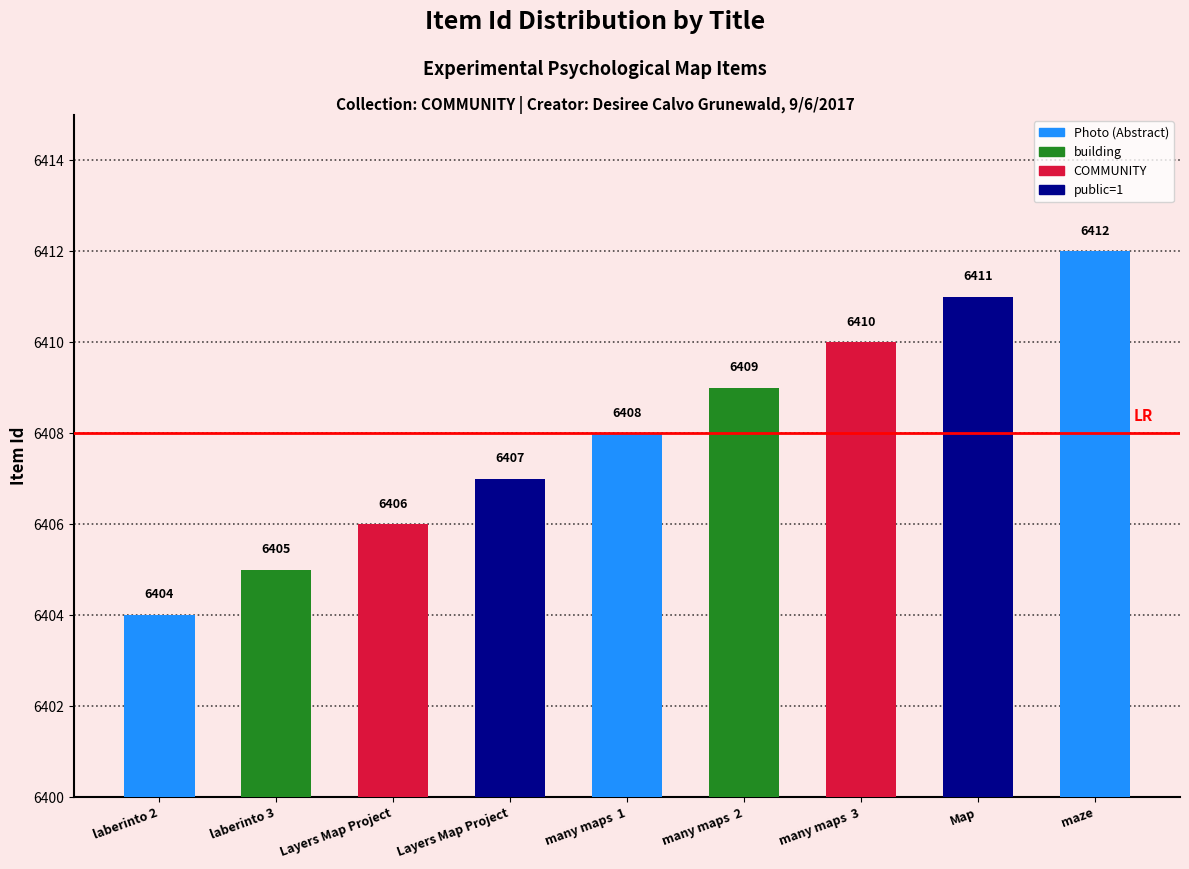

How many data points are less than 6408?

4